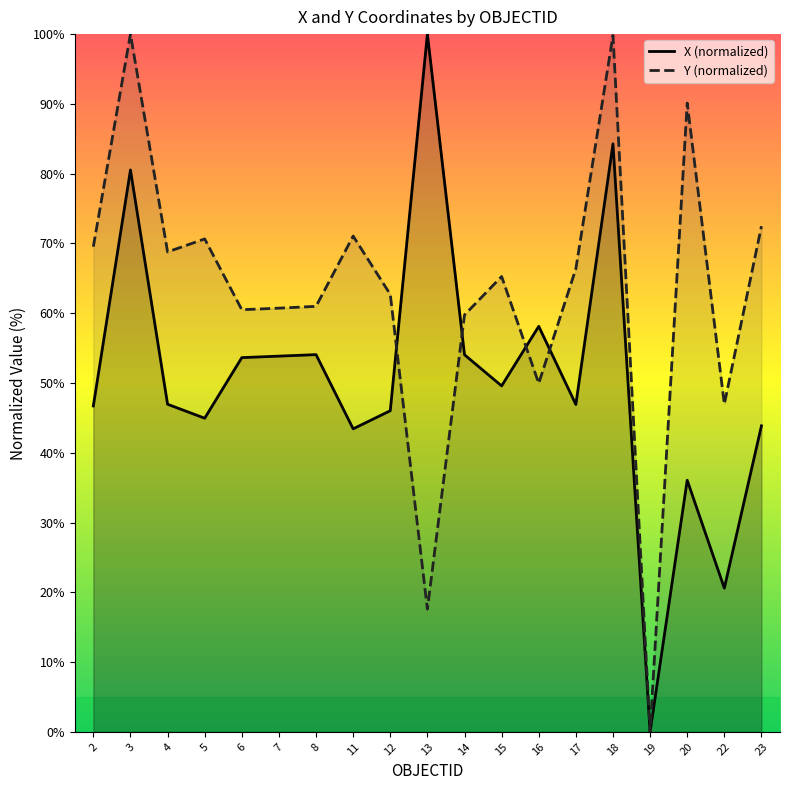

Reading right to left, extract all data points from this chart.

X (normalized): 23=43.9	22=20.6	20=36.1	19=0.0	18=84.3	17=46.9	16=58.1	15=49.6	14=54.0	13=100.0	12=46.0	11=43.4	8=54.1	7=53.8	6=53.6	5=44.9	4=46.9	3=80.5	2=46.7
Y (normalized): 23=72.5	22=47.0	20=90.1	19=0.0	18=99.8	17=66.4	16=49.9	15=65.3	14=59.8	13=17.6	12=62.7	11=71.1	8=61.0	7=60.7	6=60.5	5=70.6	4=68.8	3=100.0	2=69.5